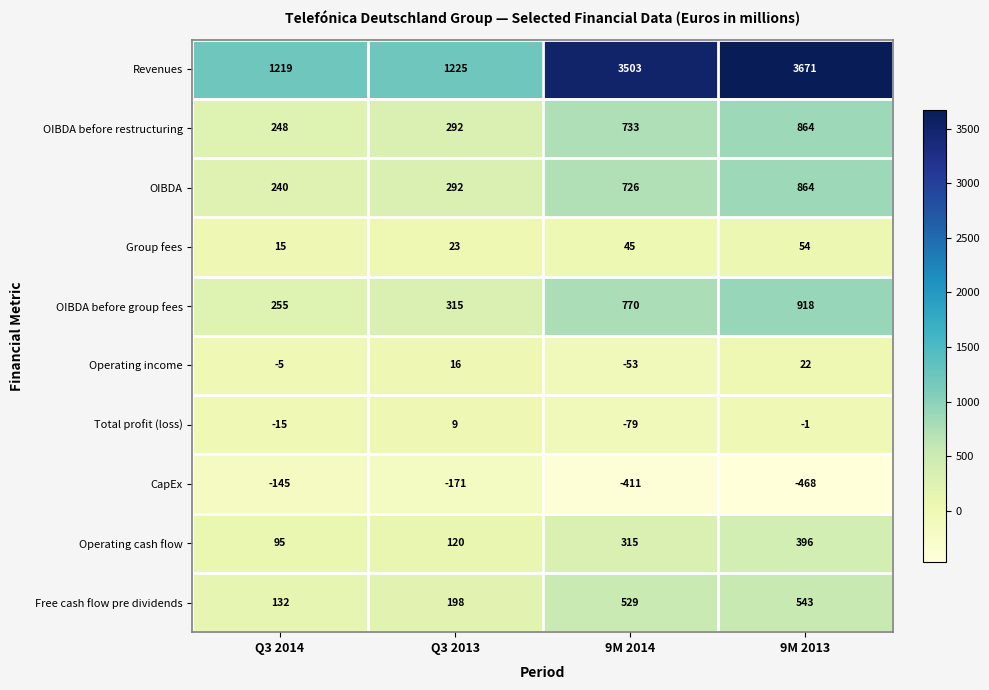

Is it true that CapEx equals -411 at 9M 2014?

True